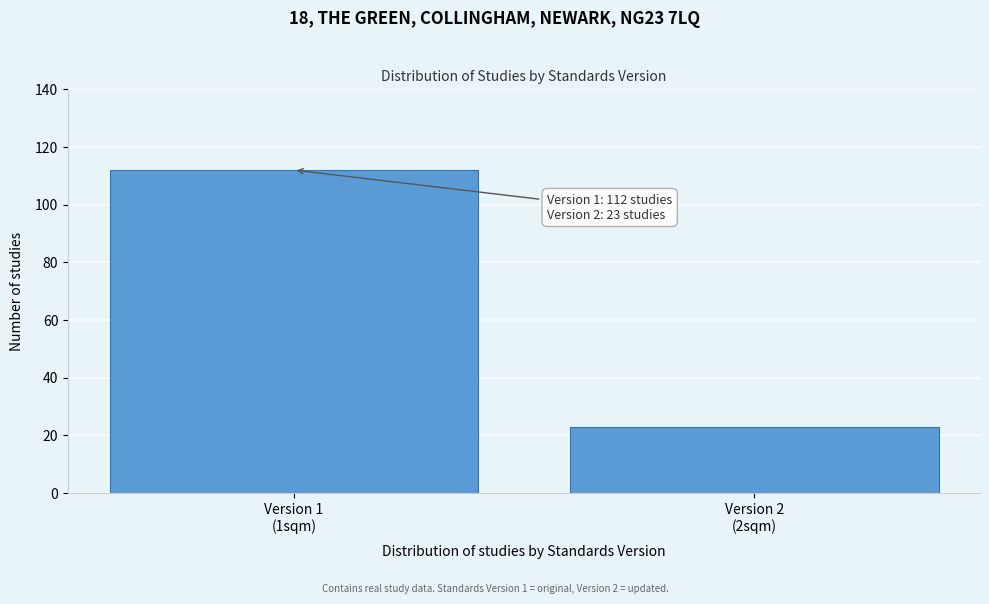

Reading left to right, what are all the values shown in this chart?

112	23